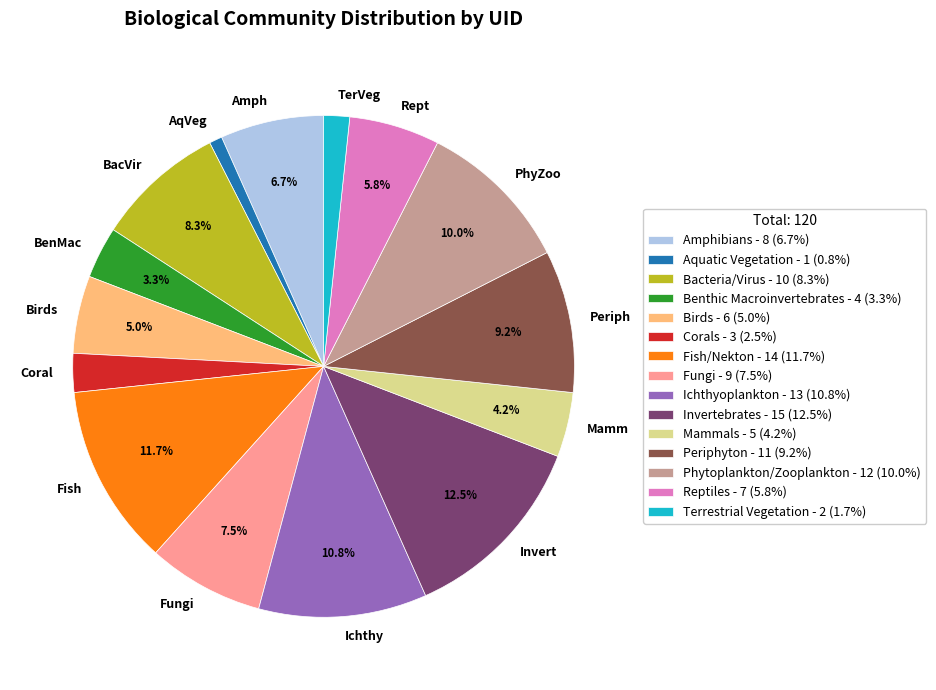

Count the number of slices in the pie.

15